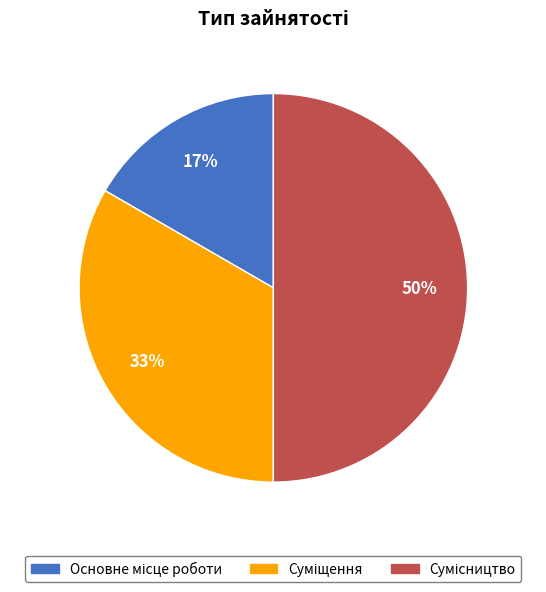

How many slices are in this pie chart?

3